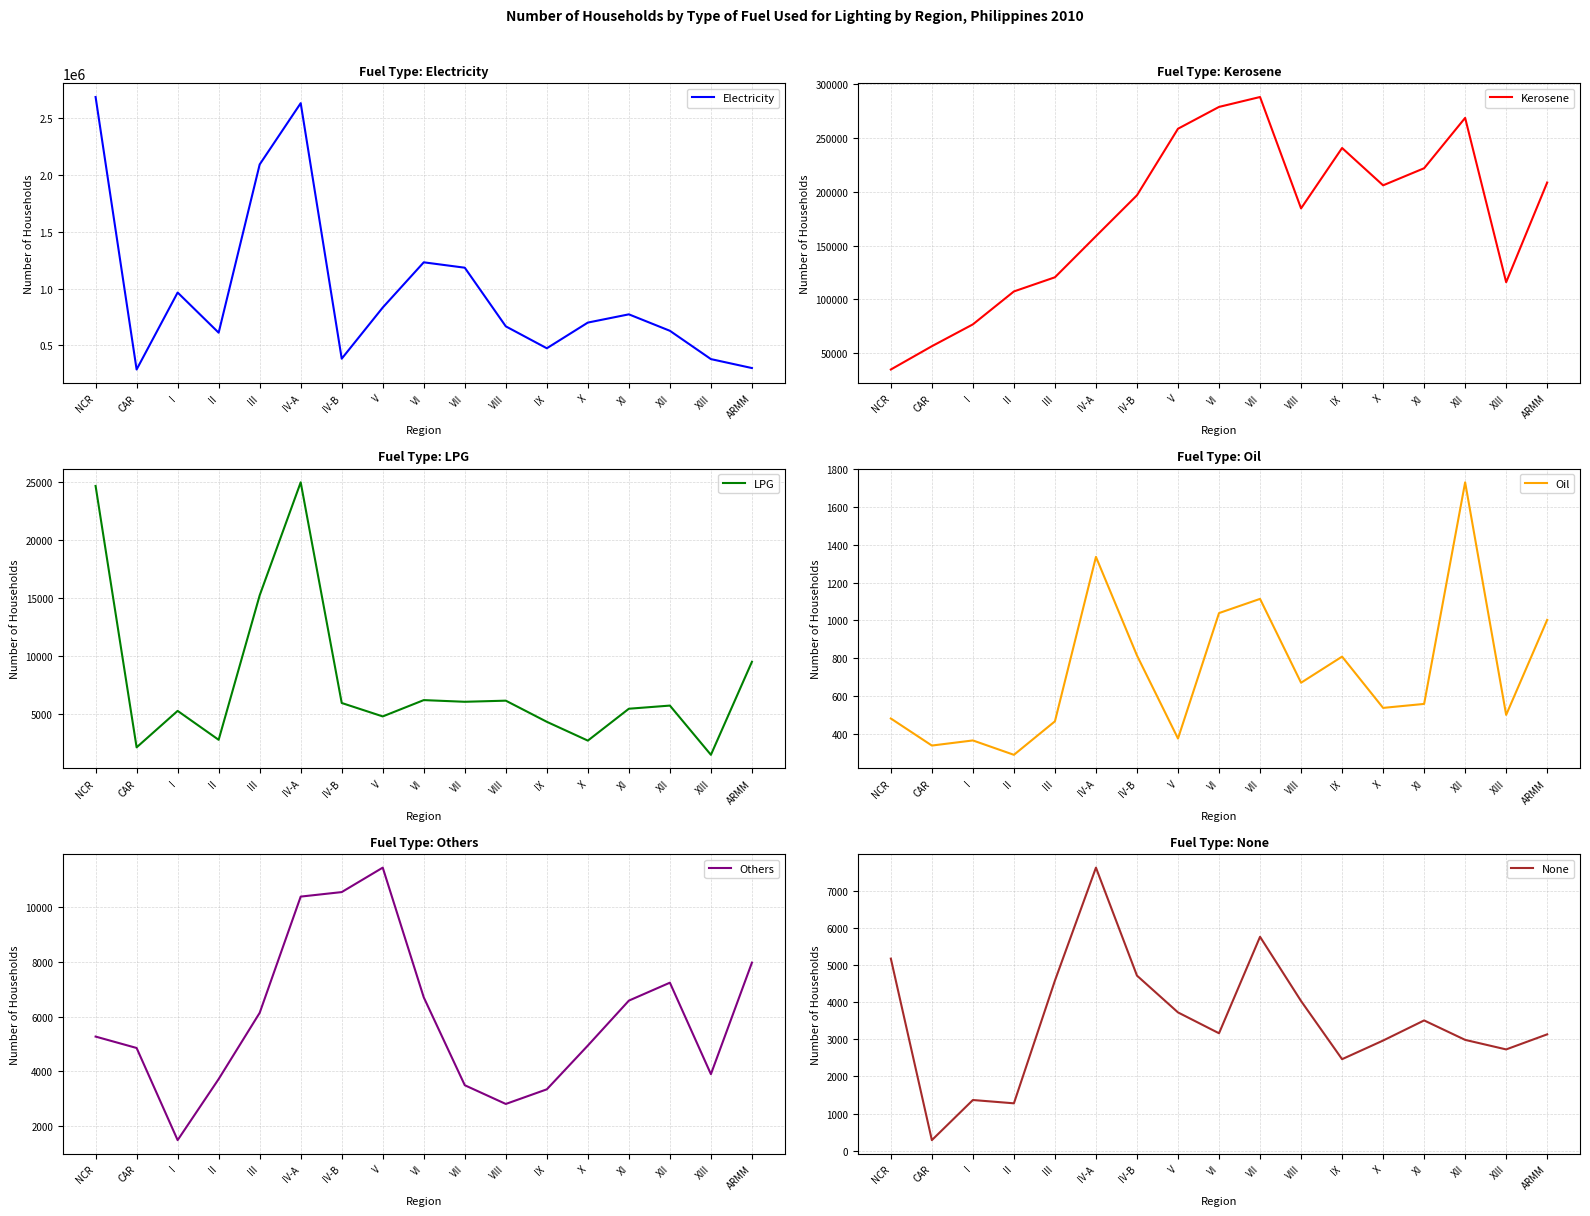

Between VII and XIII, which is larger?

VII